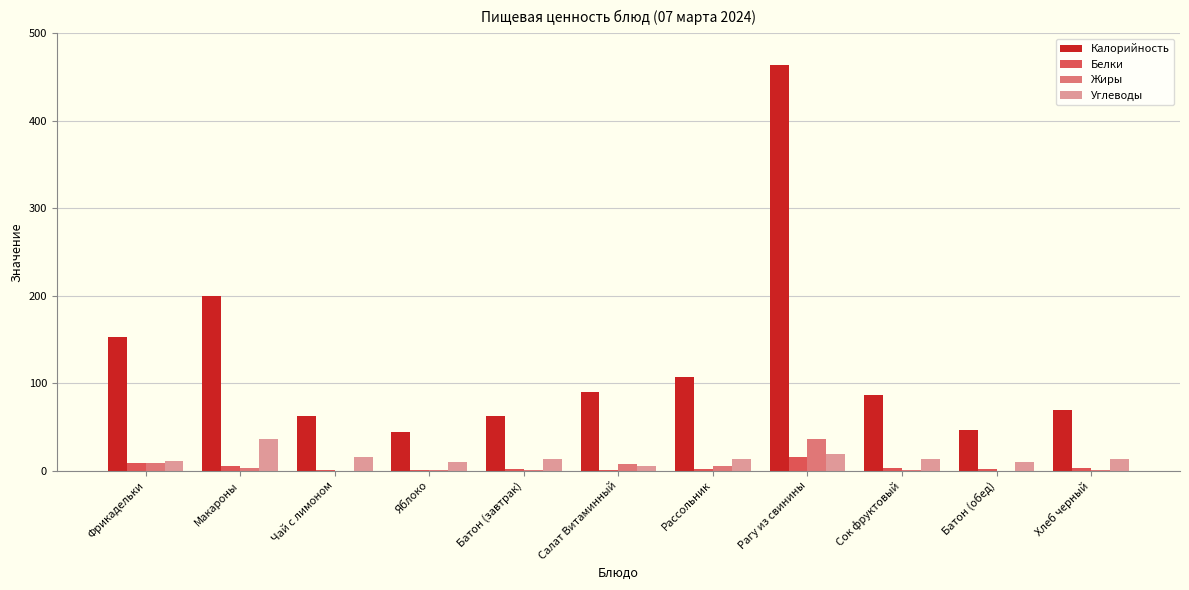

True or false: Жиры has a value of 53.9 at Рагу из свинины.

False